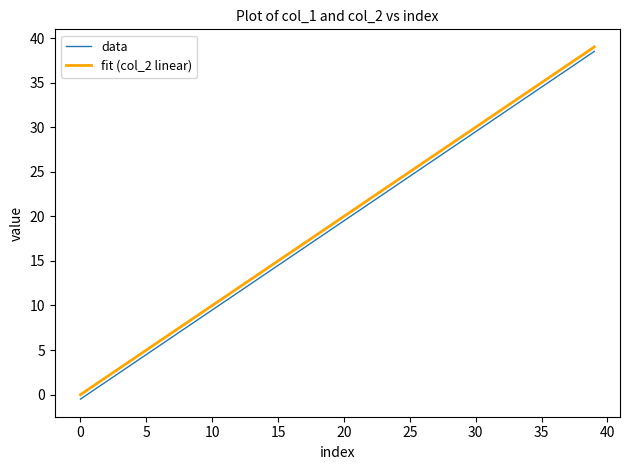

True or false: data and fit (col_2 linear) cross at least once.

False